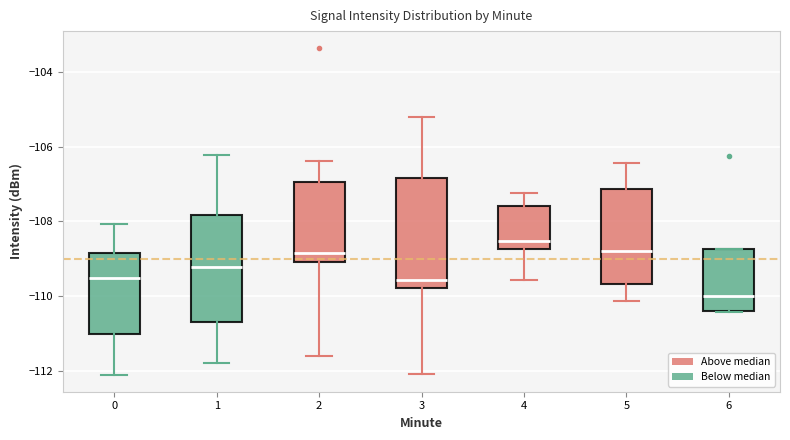

Which box has the highest median line?

4